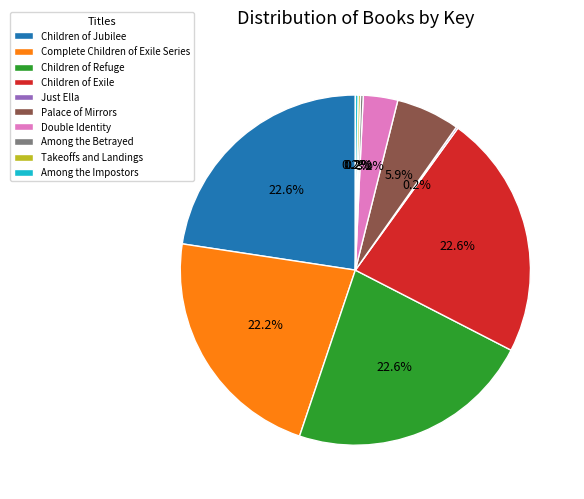

Approximately how many times larger is the value at Children of Exile compared to Double Identity?

7.1